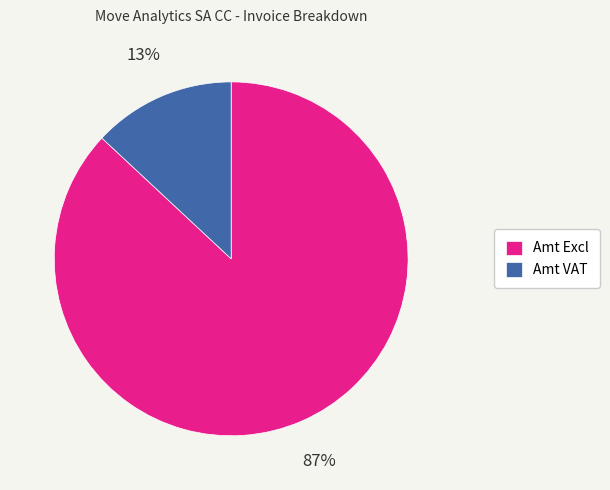

Rank the categories by value from highest to lowest.

Amt Excl, Amt VAT